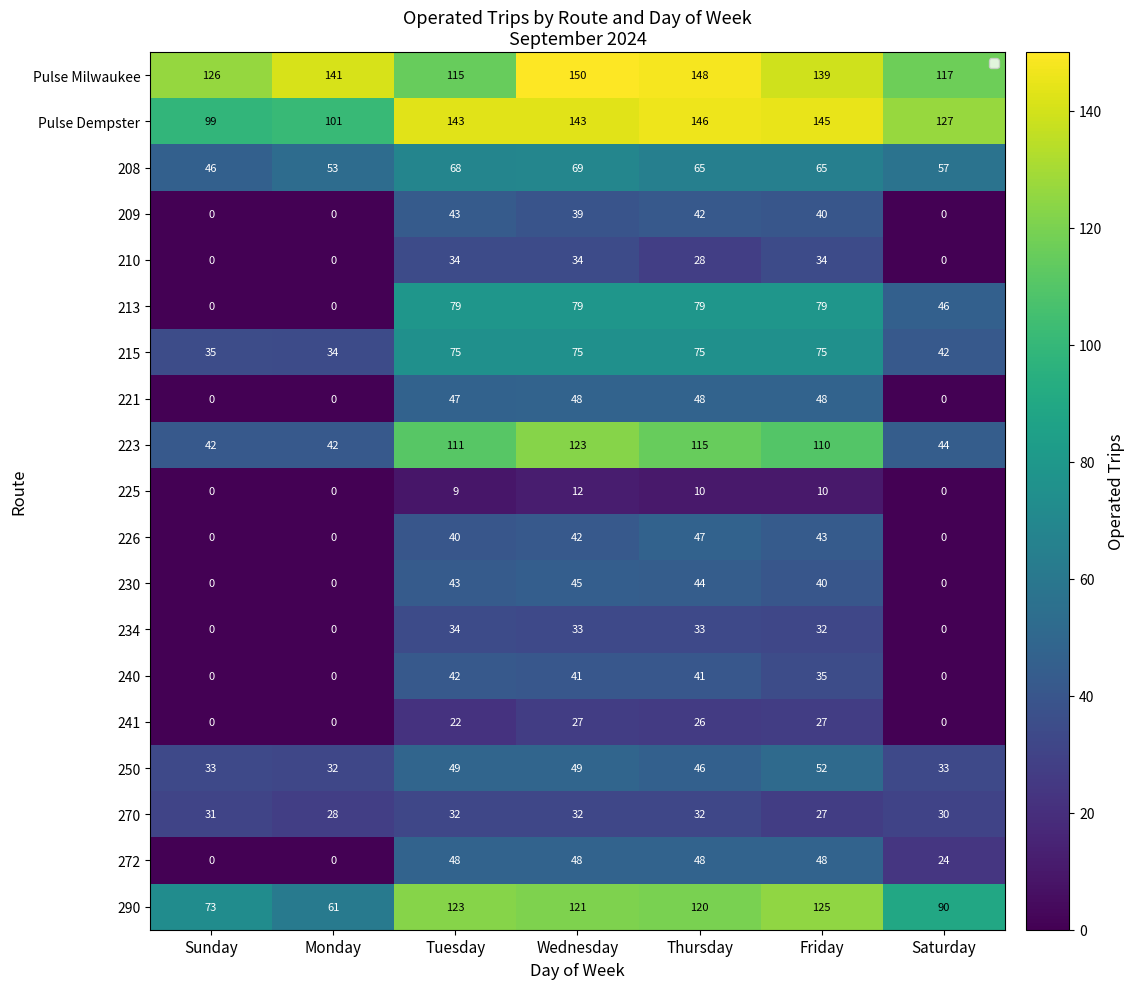

What is the difference between the maximum and minimum values in the 240 series?

42